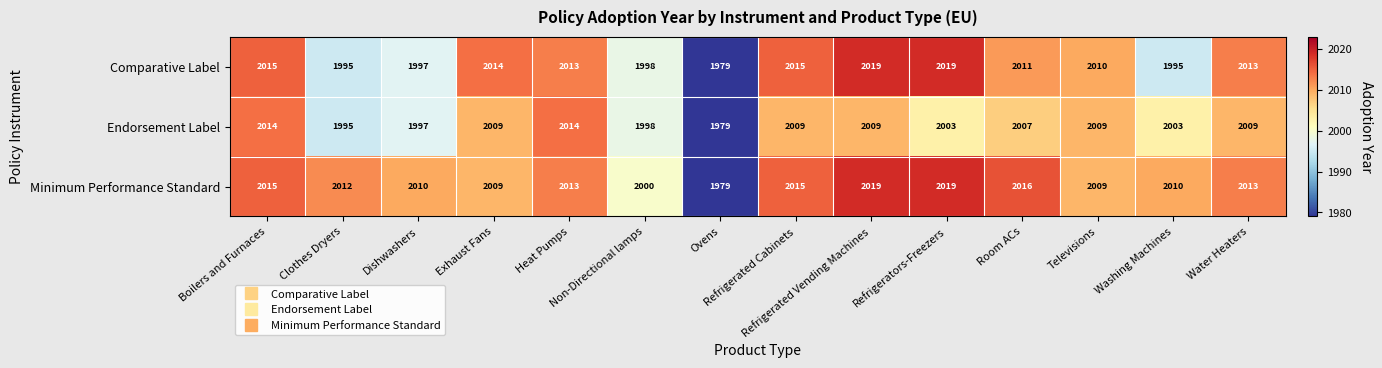

What is the smallest value displayed?

1979